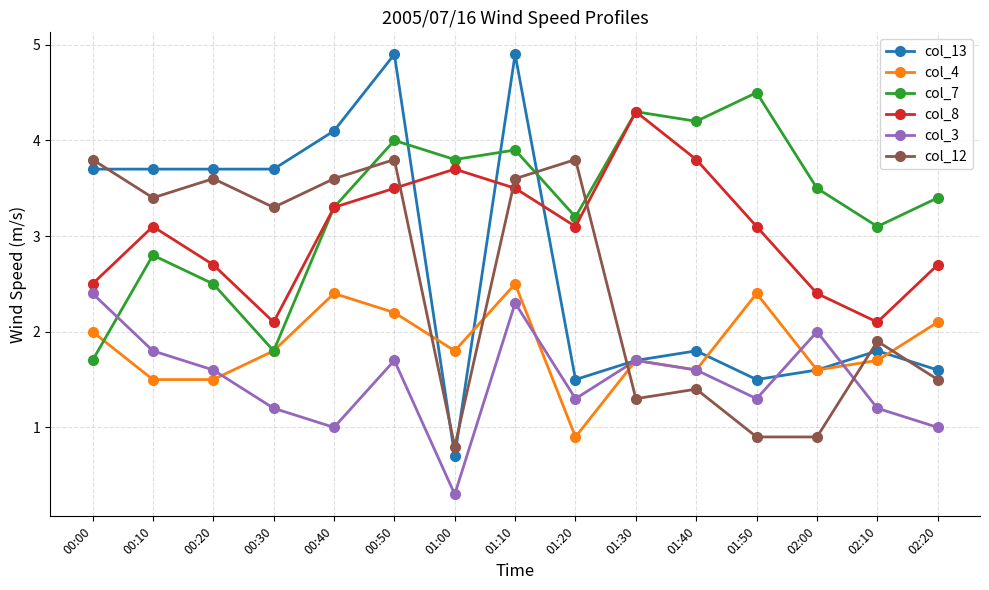

Is it true that col_13 equals 0.9 at 02:00?

False